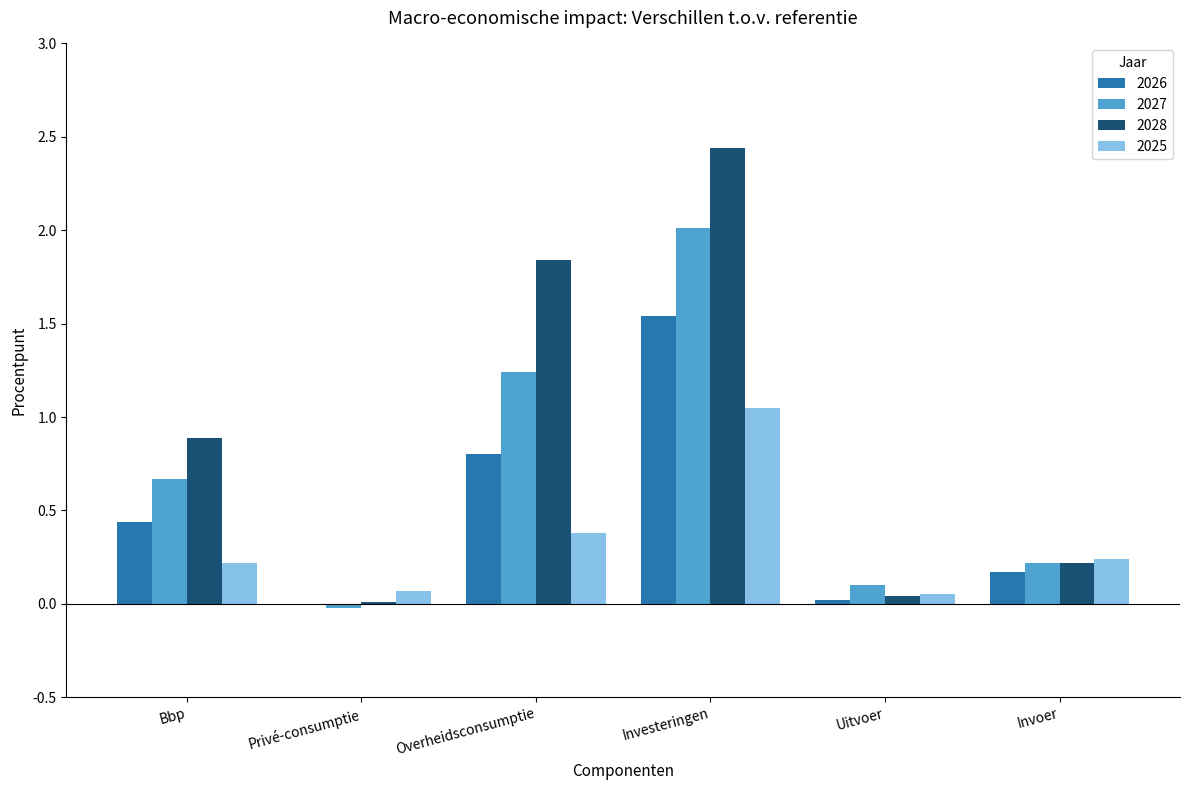

The 2028 series shows 0.7 at Overheidsconsumptie. True or false?

False